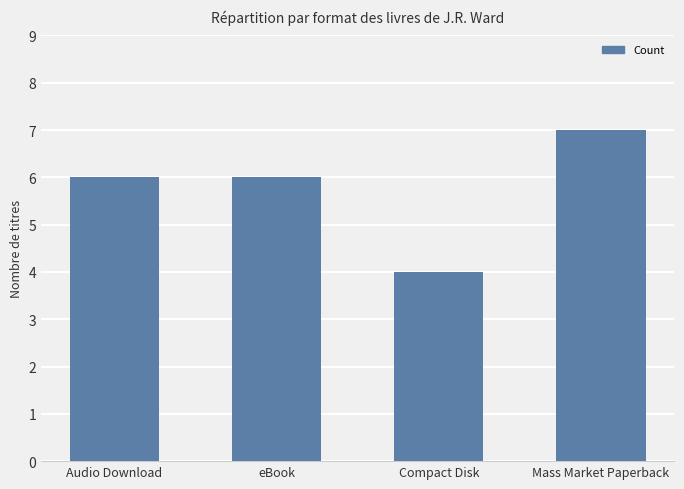

What is the label of the 1st bar from the right?

Mass Market Paperback